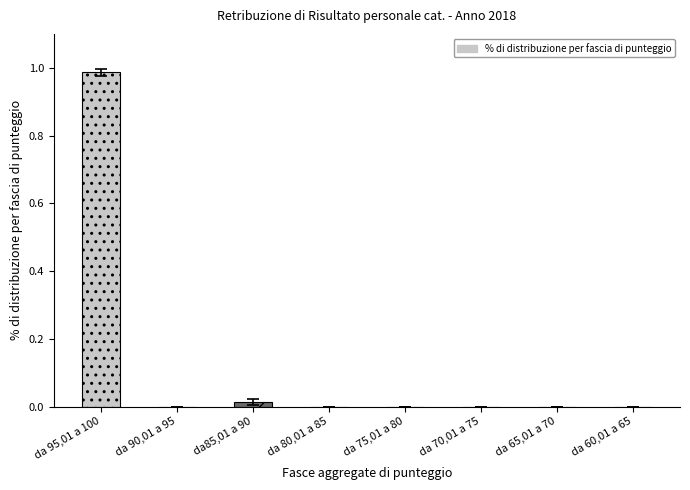

Which category has the highest value across all series?

da 95,01 a 100